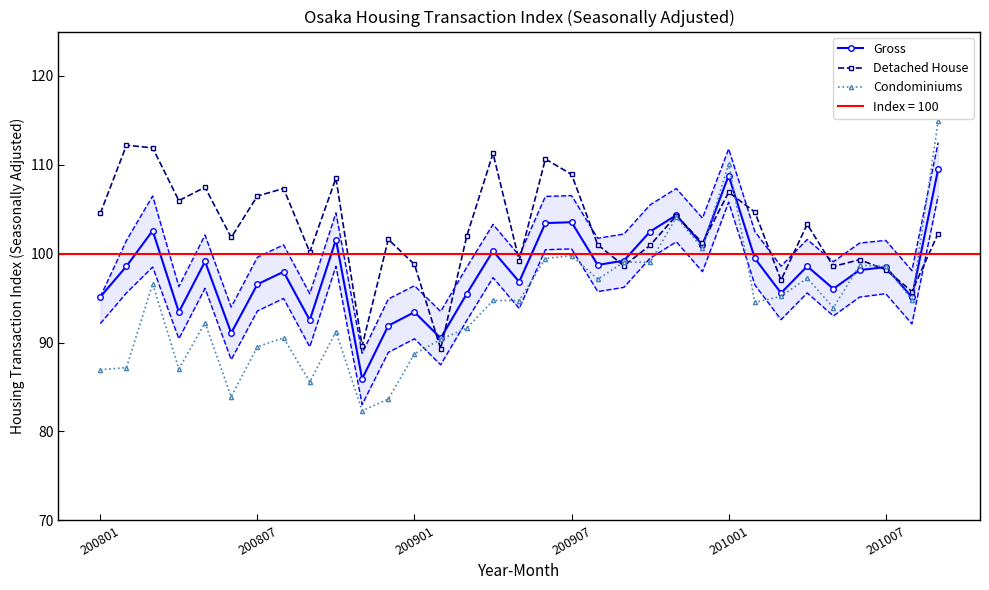

True or false: Detached House has a value of 107.3 at 7.

True